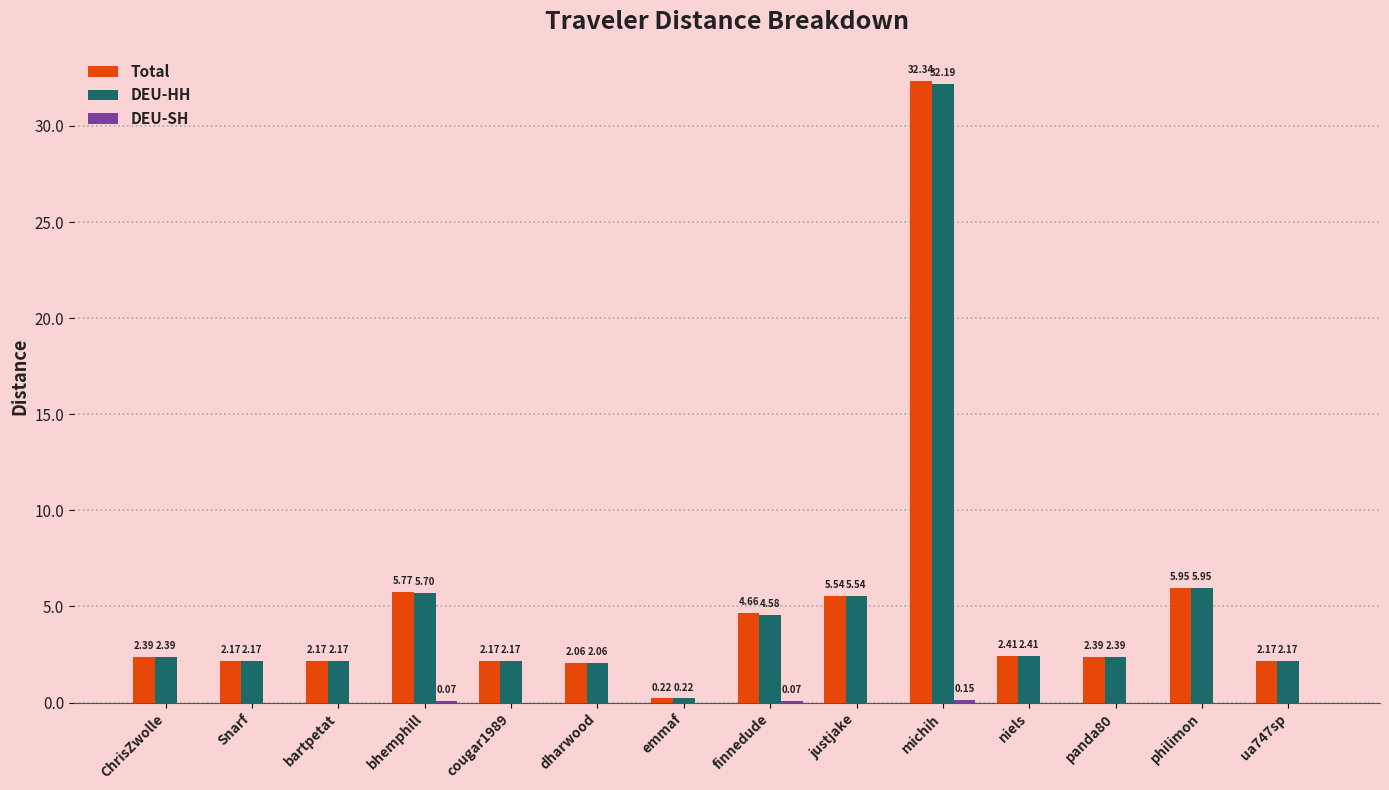

Which category has the highest value in the Total series?

michih